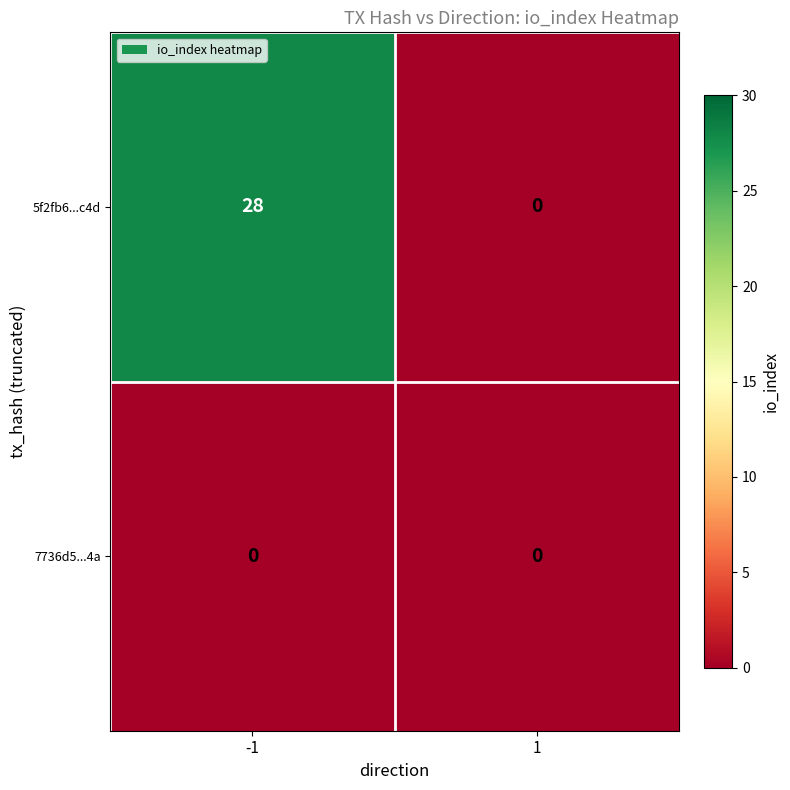

Which series has the largest total across all categories?

5f2fb6...c4d